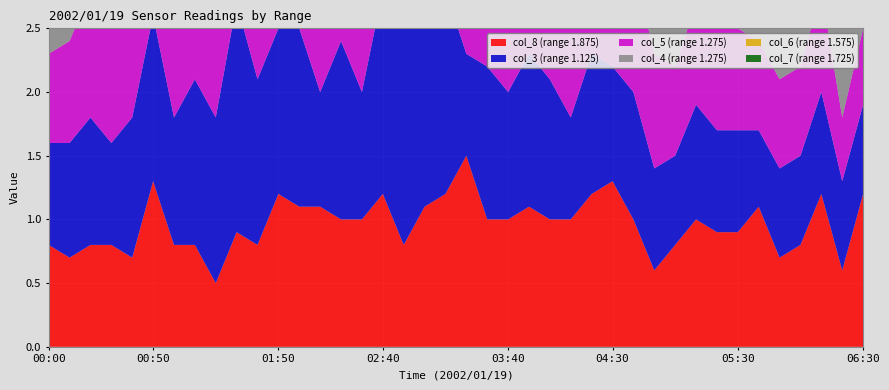

Reading right to left, what are all the values shown in this chart?

col_7: 06:30=0.5	06:20=0.8	06:10=0.5	06:00=0.6	05:50=0.7	05:40=0.8	05:30=1.0	05:20=0.6	05:10=0.7	05:00=0.5	04:50=0.7	04:40=0.6	04:30=0.8	04:20=0.7	04:10=0.6	04:00=0.9	03:50=0.8	03:40=1.0	03:30=1.0	03:20=1.1	03:10=1.0	03:00=1.1	02:50=0.9	02:40=1.0	02:30=0.8	02:20=1.0	02:10=1.0	02:00=1.0	01:50=0.8	01:40=0.9	01:30=0.8	01:20=0.4	01:10=0.8	01:00=0.7	00:50=1.0	00:40=0.8	00:30=0.8	00:20=0.8	00:10=0.9	00:00=0.8
col_6: 06:30=0.6	06:20=0.4	06:10=0.6	06:00=0.7	05:50=0.7	05:40=0.5	05:30=0.7	05:20=0.7	05:10=0.4	05:00=0.7	04:50=0.7	04:40=1.0	04:30=1.1	04:20=1.0	04:10=0.7	04:00=1.0	03:50=0.9	03:40=1.0	03:30=1.2	03:20=1.4	03:10=1.0	03:00=1.2	02:50=1.8	02:40=1.5	02:30=0.9	02:20=1.4	02:10=1.0	02:00=1.7	01:50=1.2	01:40=0.9	01:30=1.0	01:20=0.7	01:10=0.9	01:00=0.9	00:50=1.0	00:40=1.2	00:30=1.0	00:20=0.7	00:10=0.9	00:00=0.9
col_4: 06:30=0.7	06:20=0.7	06:10=0.8	06:00=0.9	05:50=0.9	05:40=0.9	05:30=0.8	05:20=0.8	05:10=0.9	05:00=0.8	04:50=0.9	04:40=1.2	04:30=0.8	04:20=1.3	04:10=0.8	04:00=1.0	03:50=1.2	03:40=1.5	03:30=1.4	03:20=1.3	03:10=1.0	03:00=1.2	02:50=2.1	02:40=1.3	02:30=1.3	02:20=1.2	02:10=1.7	02:00=1.5	01:50=1.1	01:40=1.0	01:30=1.1	01:20=1.0	01:10=1.0	01:00=0.9	00:50=1.3	00:40=0.9	00:30=0.8	00:20=0.8	00:10=0.8	00:00=0.7
col_5: 06:30=0.6	06:20=0.5	06:10=0.8	06:00=0.7	05:50=0.7	05:40=0.7	05:30=0.8	05:20=0.8	05:10=0.8	05:00=0.7	04:50=0.9	04:40=1.0	04:30=0.7	04:20=1.0	04:10=0.7	04:00=1.0	03:50=1.5	03:40=1.8	03:30=1.2	03:20=1.7	03:10=1.2	03:00=1.5	02:50=1.5	02:40=1.5	02:30=1.2	02:20=1.4	02:10=1.7	02:00=1.2	01:50=1.0	01:40=1.2	01:30=1.6	01:20=1.1	01:10=1.1	01:00=1.0	00:50=1.2	00:40=1.0	00:30=1.0	00:20=1.0	00:10=0.8	00:00=0.7
col_3: 06:30=0.7	06:20=0.7	06:10=0.8	06:00=0.7	05:50=0.7	05:40=0.6	05:30=0.8	05:20=0.8	05:10=0.9	05:00=0.7	04:50=0.8	04:40=1.0	04:30=0.9	04:20=1.1	04:10=0.8	04:00=1.1	03:50=1.2	03:40=1.0	03:30=1.2	03:20=0.8	03:10=1.6	03:00=1.6	02:50=1.8	02:40=1.6	02:30=1.0	02:20=1.4	02:10=0.9	02:00=1.4	01:50=1.3	01:40=1.3	01:30=1.8	01:20=1.3	01:10=1.3	01:00=1.0	00:50=1.3	00:40=1.1	00:30=0.8	00:20=1.0	00:10=0.9	00:00=0.8
col_8: 06:30=1.2	06:20=0.6	06:10=1.2	06:00=0.8	05:50=0.7	05:40=1.1	05:30=0.9	05:20=0.9	05:10=1.0	05:00=0.8	04:50=0.6	04:40=1.0	04:30=1.3	04:20=1.2	04:10=1.0	04:00=1.0	03:50=1.1	03:40=1.0	03:30=1.0	03:20=1.5	03:10=1.2	03:00=1.1	02:50=0.8	02:40=1.2	02:30=1.0	02:20=1.0	02:10=1.1	02:00=1.1	01:50=1.2	01:40=0.8	01:30=0.9	01:20=0.5	01:10=0.8	01:00=0.8	00:50=1.3	00:40=0.7	00:30=0.8	00:20=0.8	00:10=0.7	00:00=0.8